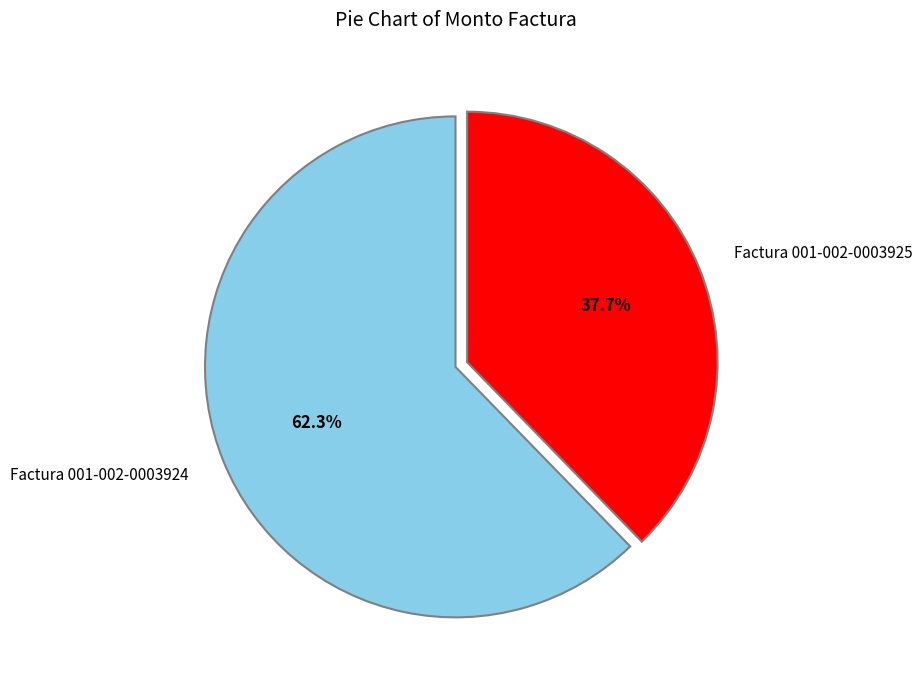

Which slice represents more than half of the pie?

Factura 001-002-0003924